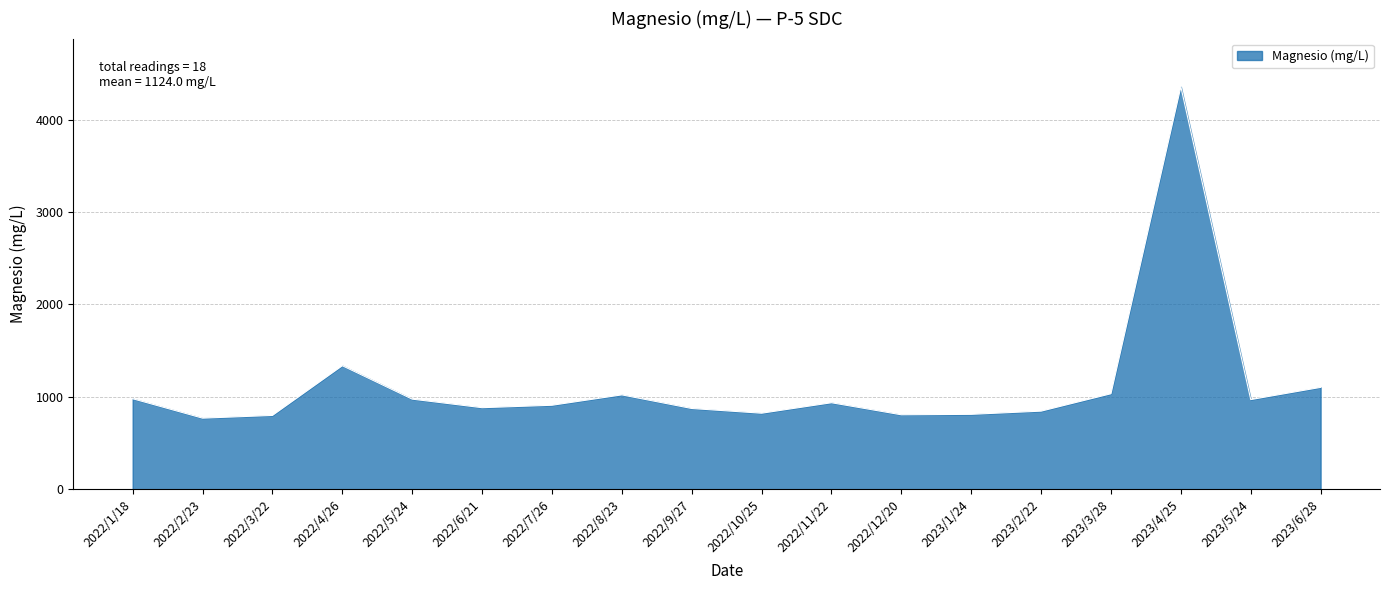

The chart shows a value of 197.5 at 2023/2/22. True or false?

False